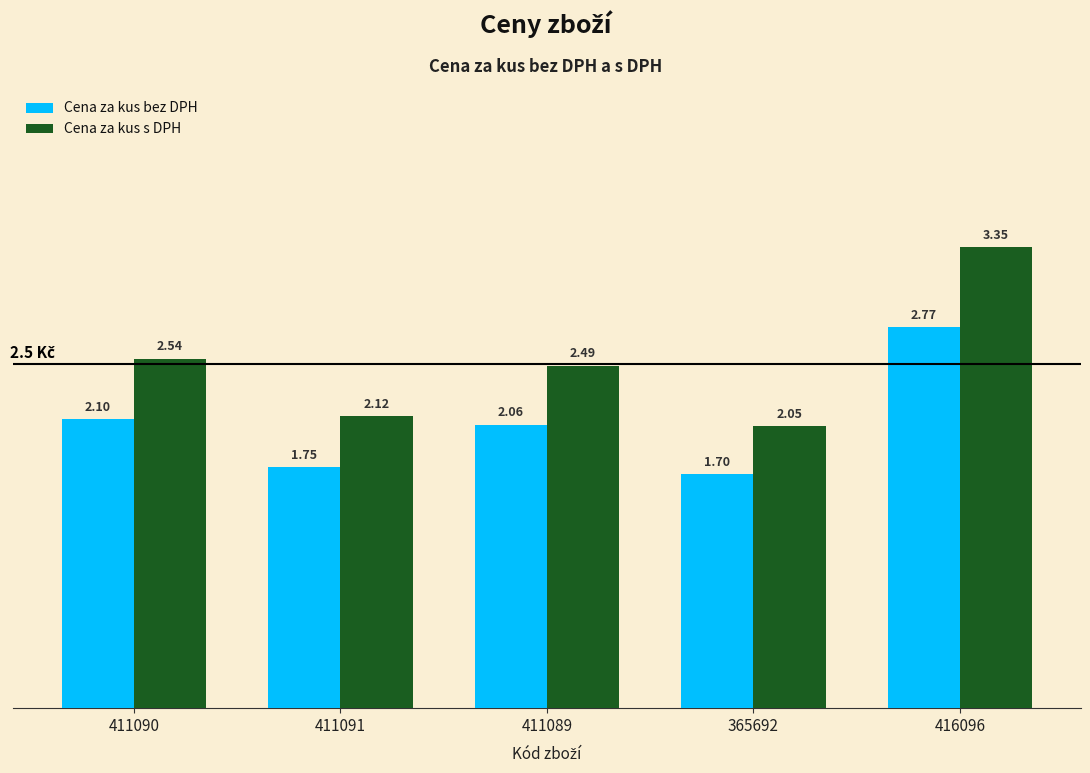

Rank the categories by Cena za kus s DPH value from lowest to highest.

365692, 411091, 411089, 411090, 416096